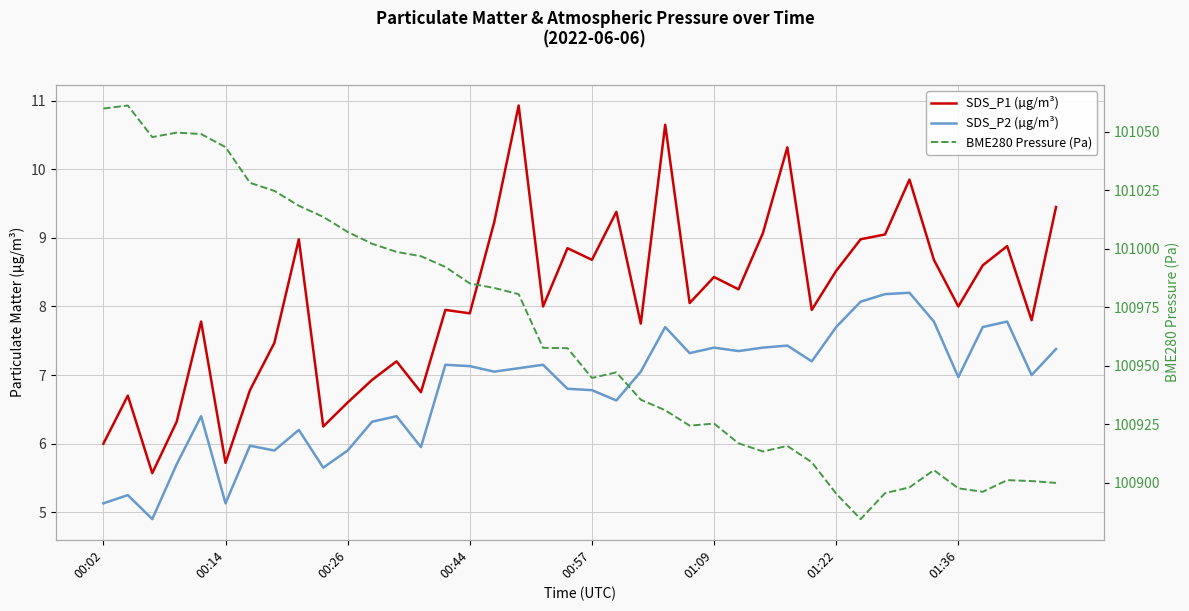

True or false: BME280 Pressure (Pa) and SDS_P1 (µg/m³) intersect in this chart.

False